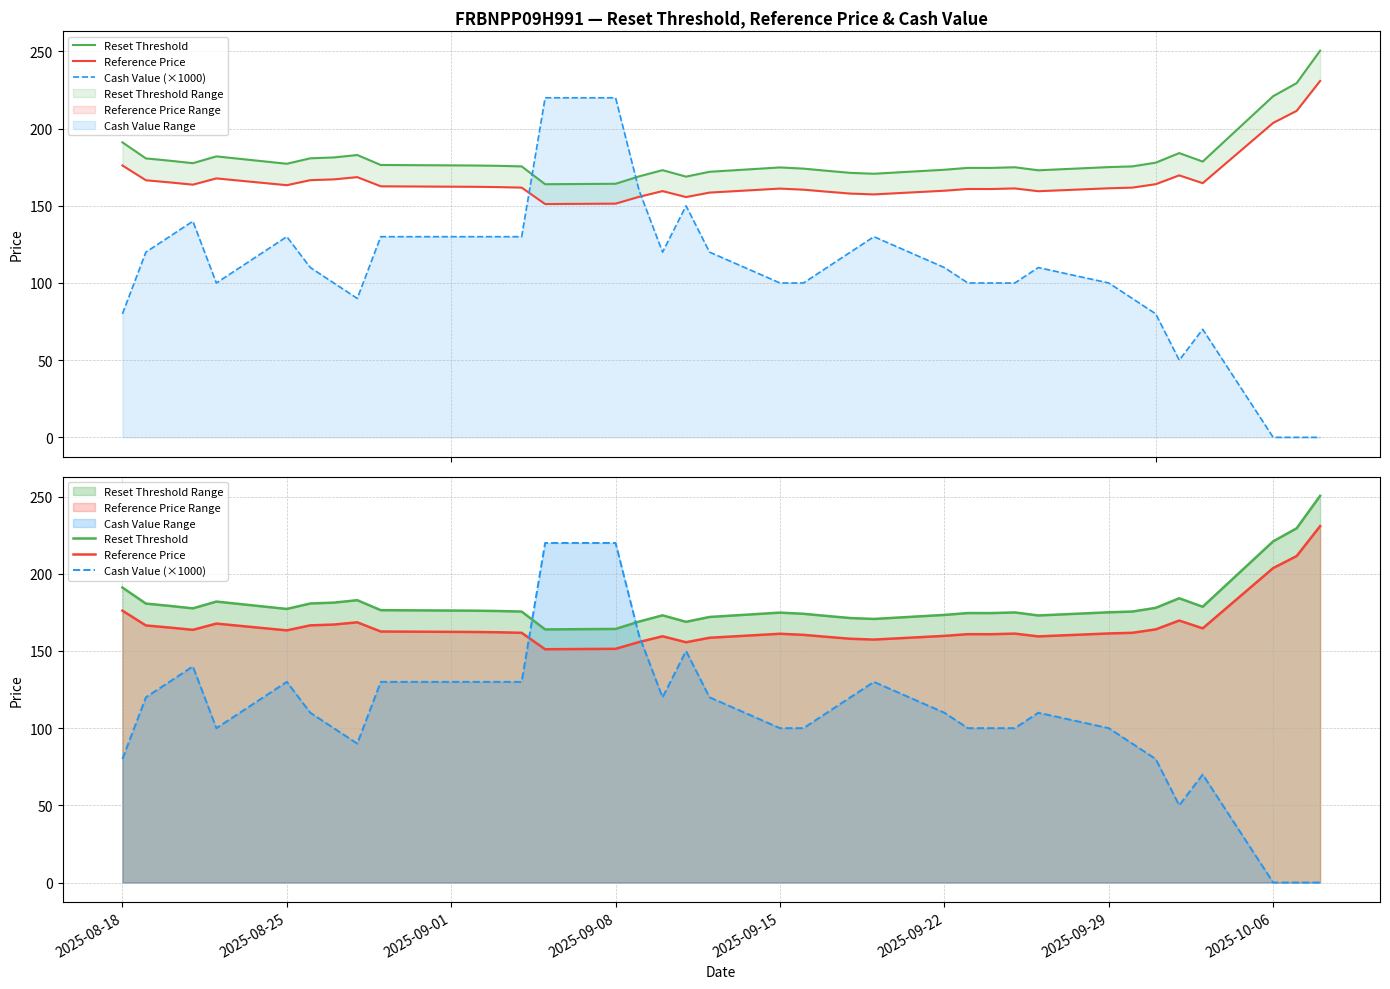

At how many categories does at least one series exceed 157?

37